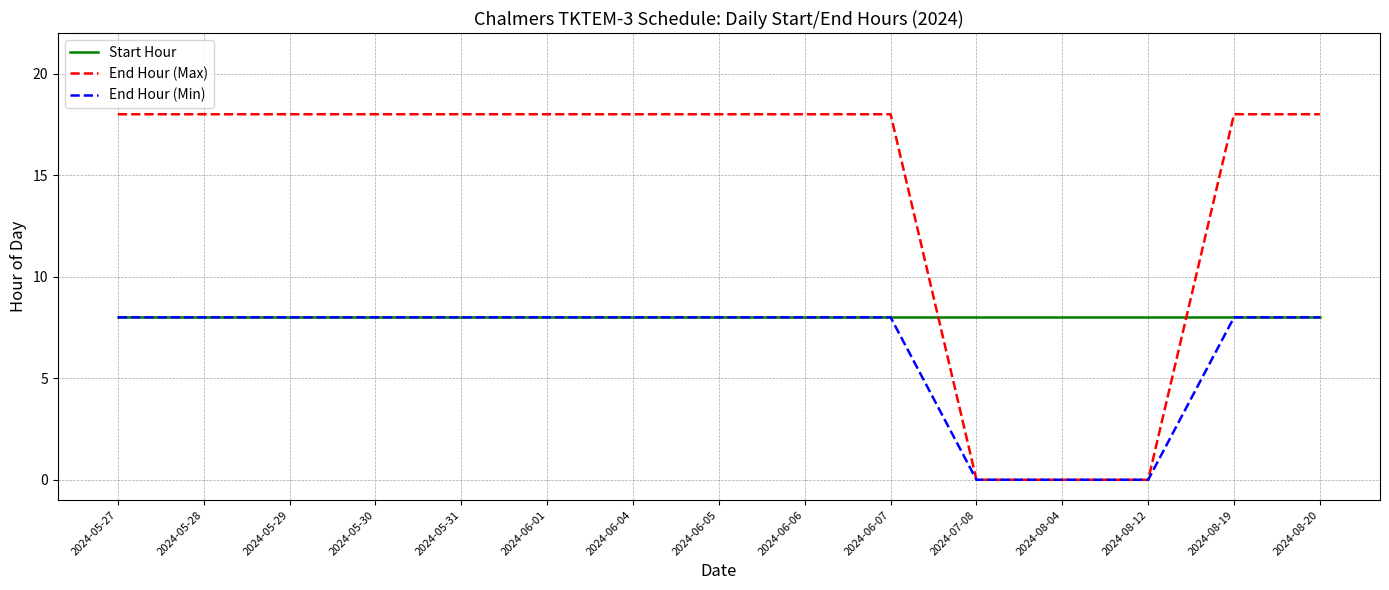

What position from the right is 2024-05-31?

11